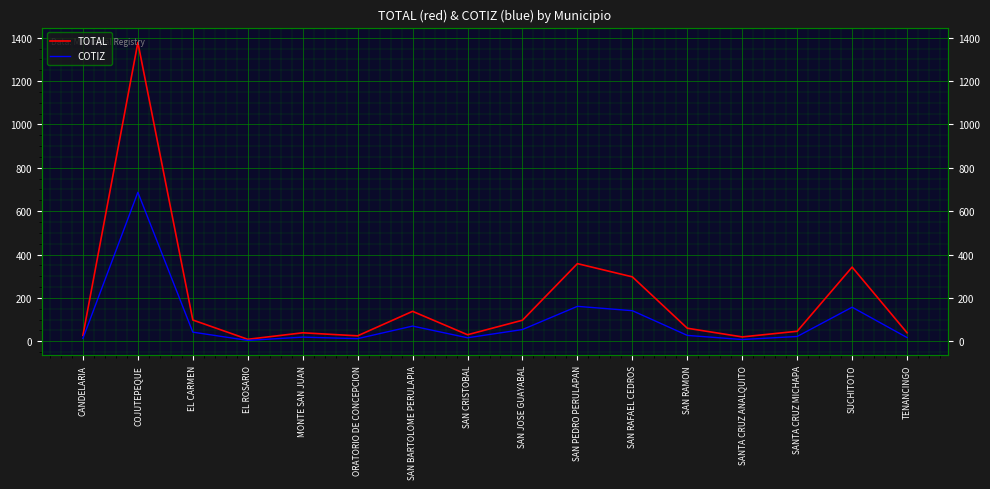

What is the difference between the maximum and second lowest values in the TOTAL series?

1358